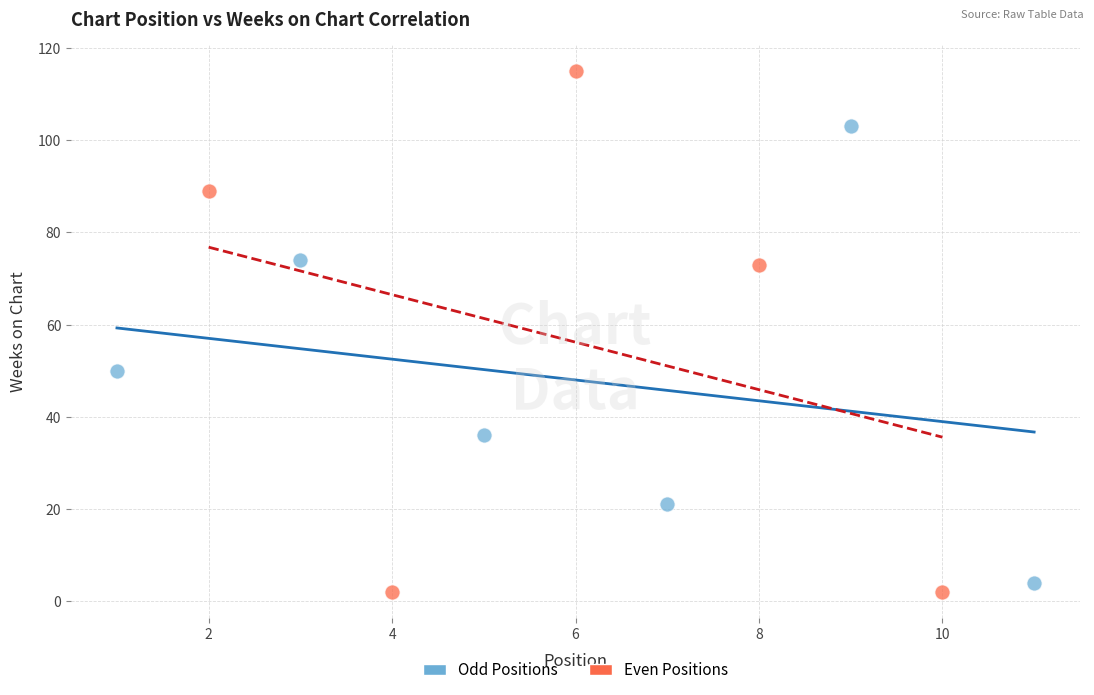

Which series contains the highest Y value?

Even Positions